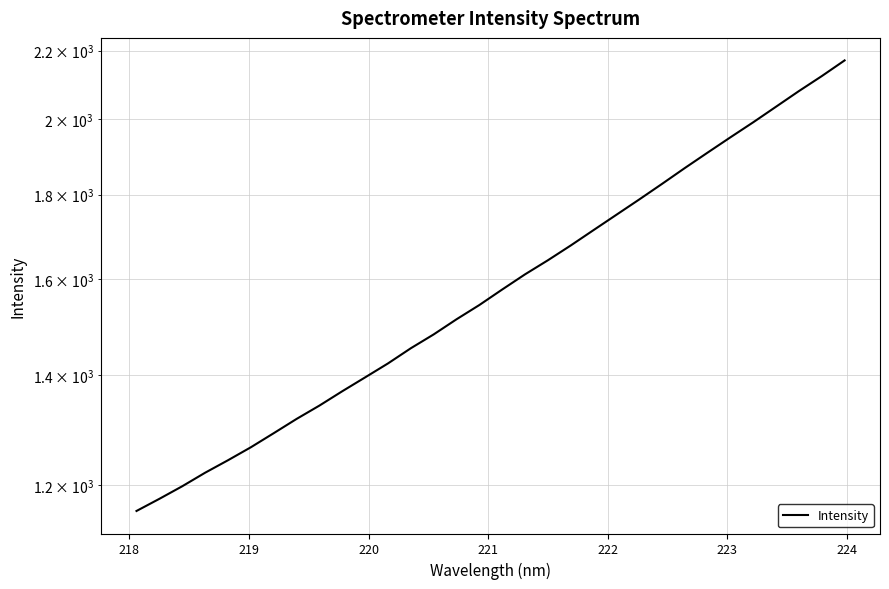

What is the smallest value displayed?

1157.8